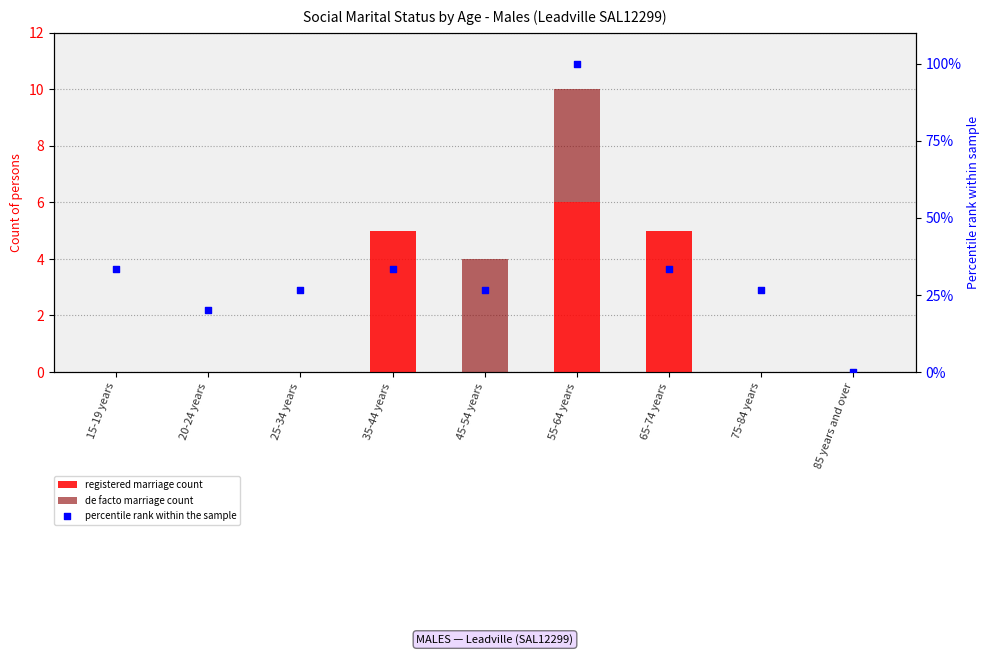

Is the value of de facto marriage count at 85 years and over greater than the value of percentile rank within the sample at 55-64 years?

No